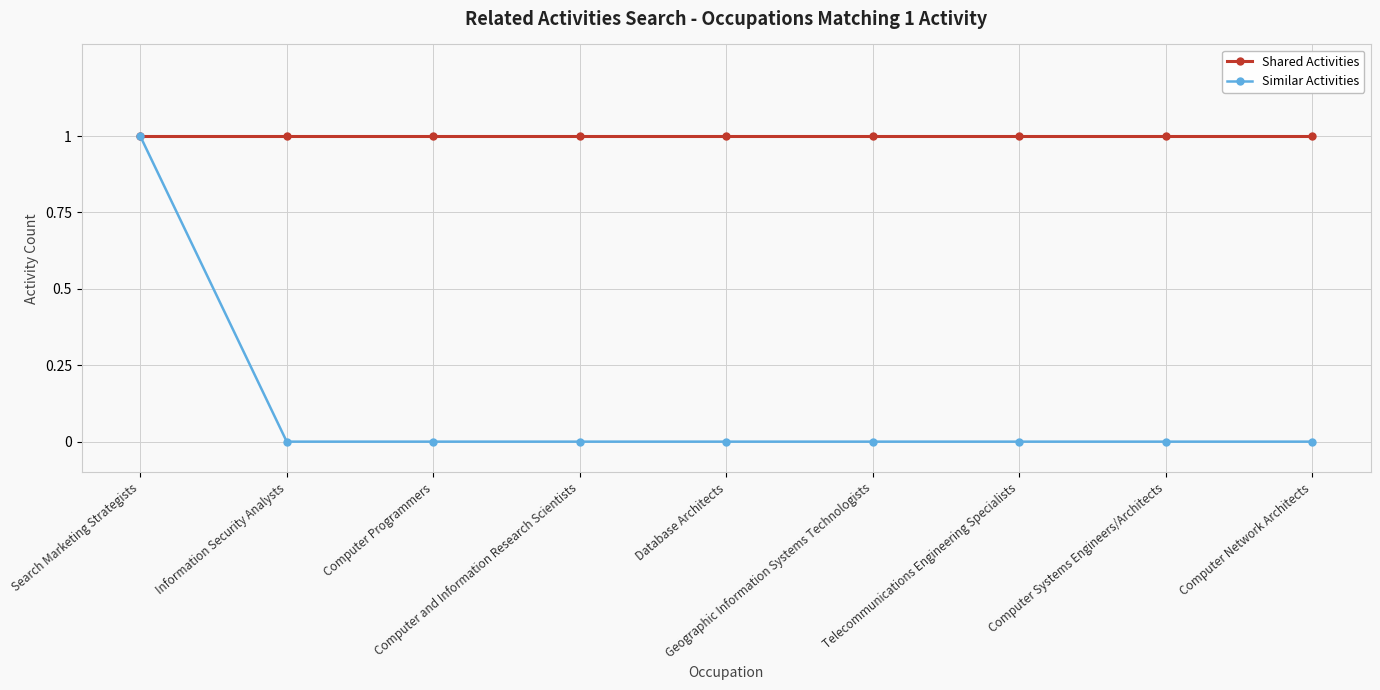

What is the value of the Shared Activities point at the 3rd from the left?

1